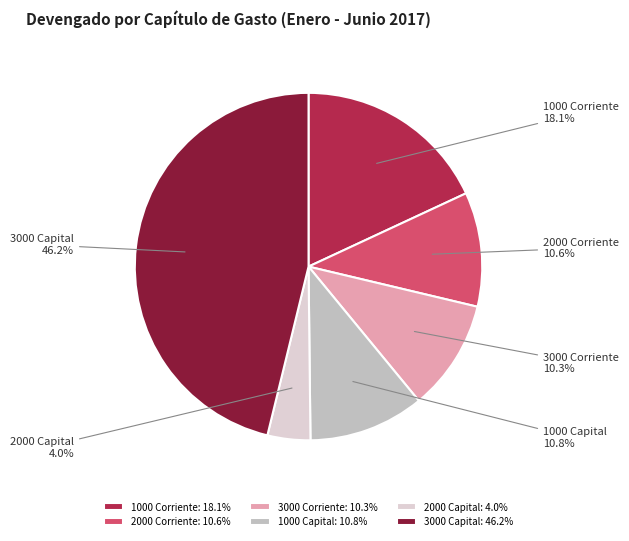

True or false: 3000 Corriente accounts for 3% of the total.

False